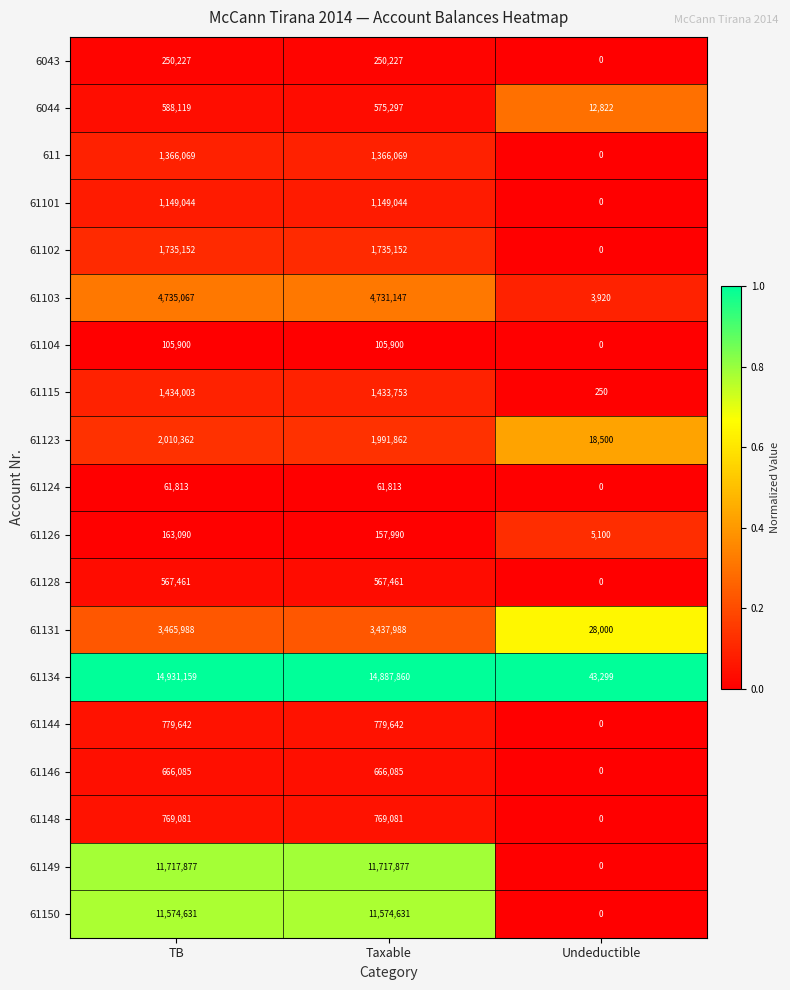

How many distinct data groups are displayed?

19